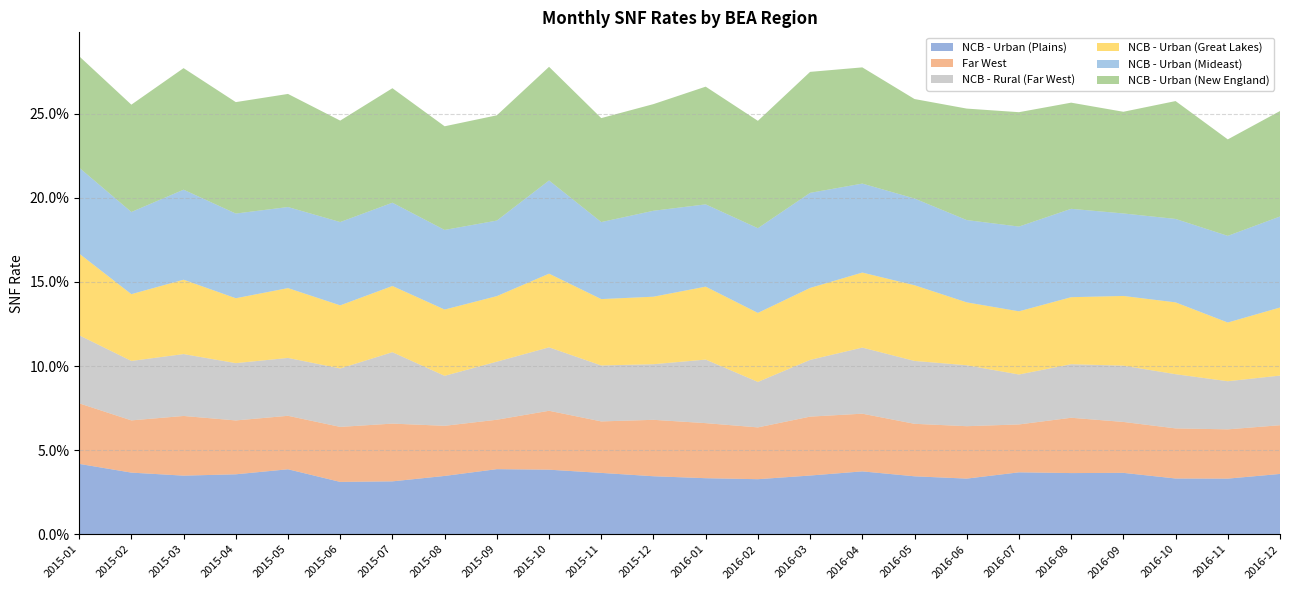

Reading left to right, transcribe all the data shown in this chart.

NCB - Urban (Plains): 0.0	0.0	0.0	0.0	0.0	0.0	0.0	0.0	0.0	0.0	0.0	0.0	0.0	0.0	0.0	0.0	0.0	0.0	0.0	0.0	0.0	0.0	0.0	0.0
Far West: 0.0	0.0	0.0	0.0	0.0	0.0	0.0	0.0	0.0	0.0	0.0	0.0	0.0	0.0	0.0	0.0	0.0	0.0	0.0	0.0	0.0	0.0	0.0	0.0
NCB - Rural (Far West): 0.0	0.0	0.0	0.0	0.0	0.0	0.0	0.0	0.0	0.0	0.0	0.0	0.0	0.0	0.0	0.0	0.0	0.0	0.0	0.0	0.0	0.0	0.0	0.0
NCB - Urban (Great Lakes): 0.0	0.0	0.0	0.0	0.0	0.0	0.0	0.0	0.0	0.0	0.0	0.0	0.0	0.0	0.0	0.0	0.0	0.0	0.0	0.0	0.0	0.0	0.0	0.0
NCB - Urban (Mideast): 0.1	0.0	0.1	0.1	0.0	0.0	0.0	0.0	0.0	0.1	0.0	0.1	0.0	0.1	0.1	0.1	0.1	0.0	0.1	0.1	0.0	0.0	0.1	0.1
NCB - Urban (New England): 0.1	0.1	0.1	0.1	0.1	0.1	0.1	0.1	0.1	0.1	0.1	0.1	0.1	0.1	0.1	0.1	0.1	0.1	0.1	0.1	0.1	0.1	0.1	0.1